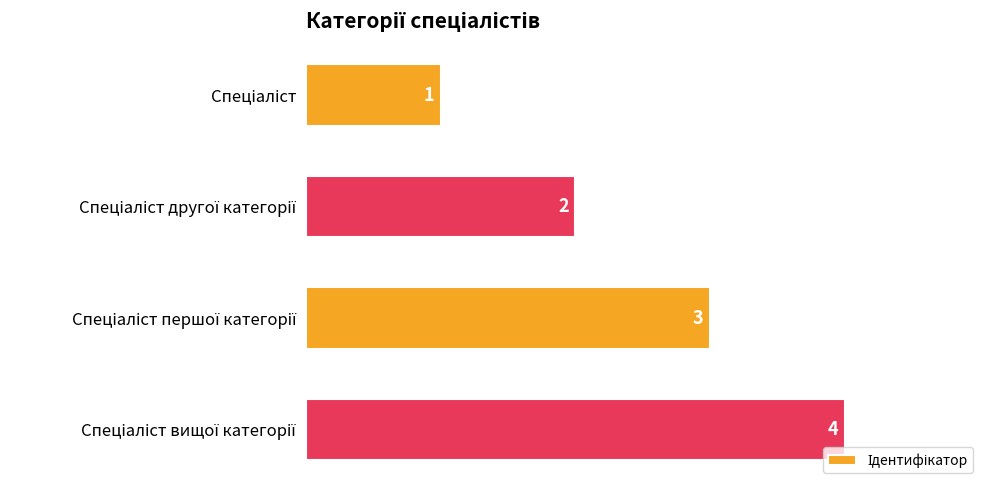

What is the sum of all values?

10